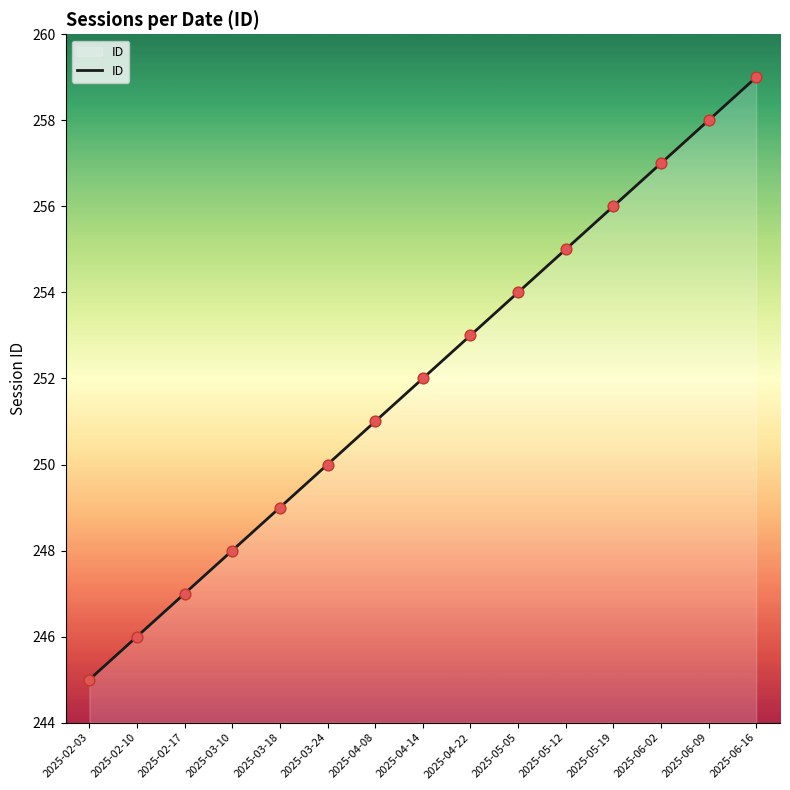

What is the ratio of the value at 2025-03-18 to the value at 2025-03-10?

1.0